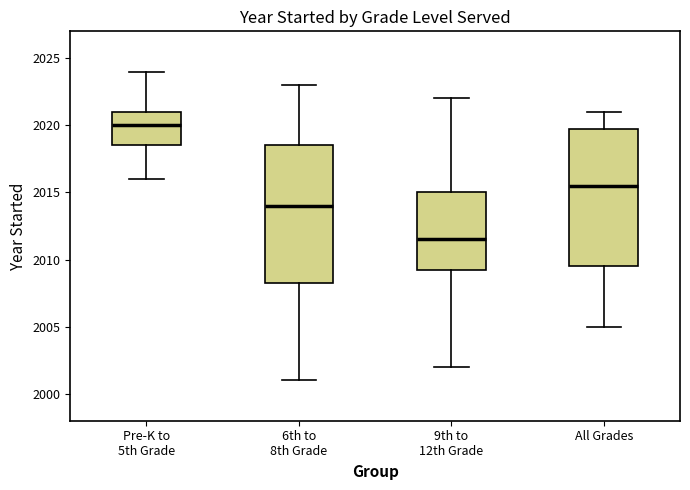

Where does the median line of the box for All Grades sit on the y-axis? The values are not printed on the chart, so give them approximately, as read against the axis.

2015.5